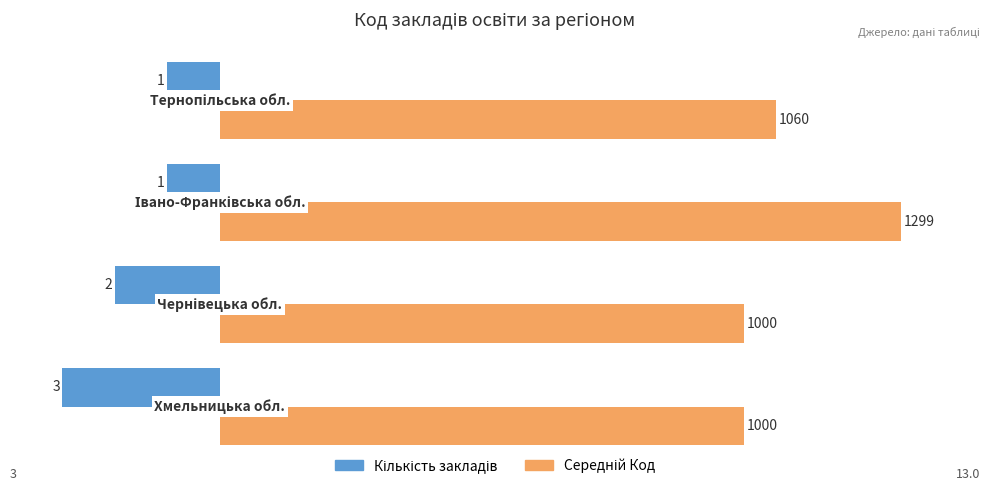

Are the bars grouped side by side (vs. stacked)?

Yes